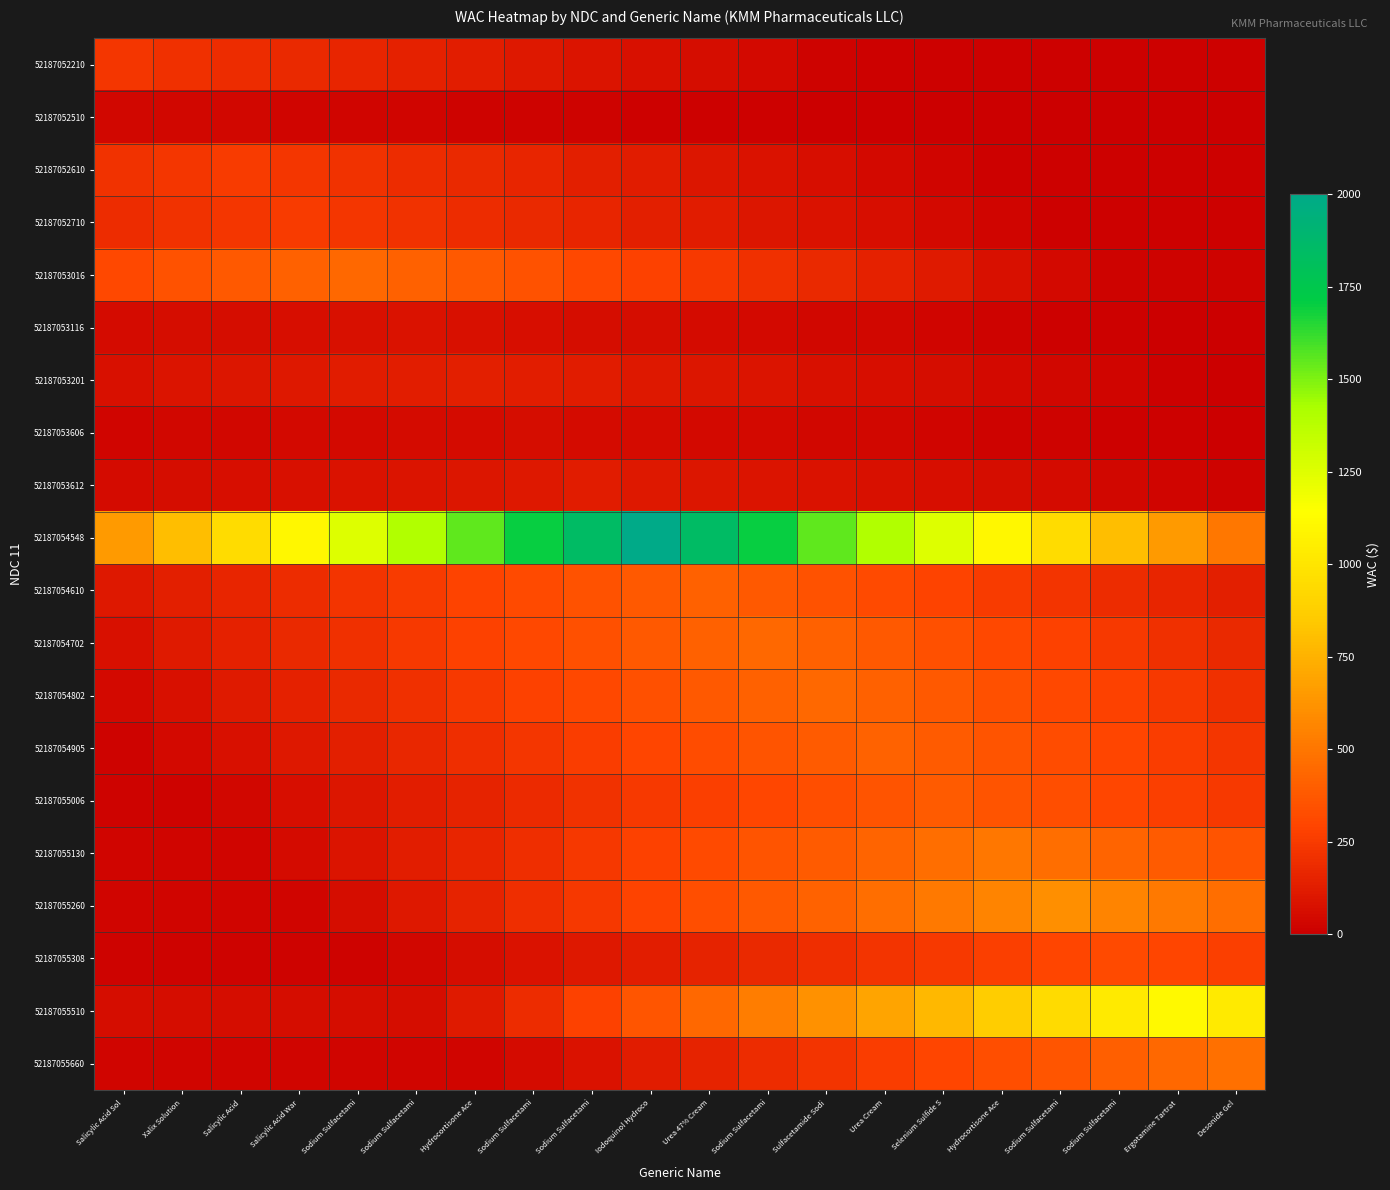

Reading left to right, extract all data points from this chart.

52187052210: Salicylic Acid Sol=227.4	Xalix Solution=210.3	Salicylic Acid=193.3	Salicylic Acid War=176.2	Sodium Sulfacetami=159.2	Sodium Sulfacetami=142.1	Hydrocortisone Ace=125.0	Sodium Sulfacetami=108.0	Sodium Sulfacetami=90.9	Iodoquinol Hydroco=73.9	Urea 47% Cream=56.8	Sodium Sulfacetami=39.8	Sulfacetamide Sodi=22.7	Urea Cream=11.4	Selenium Sulfide S=11.4	Hydrocortisone Ace=11.4	Sodium Sulfacetami=11.4	Sodium Sulfacetami=11.4	Ergotamine Tartrat=11.4	Desonide Gel=11.4
52187052510: Salicylic Acid Sol=32.4	Xalix Solution=35.0	Salicylic Acid=32.4	Salicylic Acid War=29.8	Sodium Sulfacetami=27.1	Sodium Sulfacetami=24.5	Hydrocortisone Ace=21.9	Sodium Sulfacetami=19.2	Sodium Sulfacetami=16.6	Iodoquinol Hydroco=14.0	Urea 47% Cream=11.4	Sodium Sulfacetami=8.8	Sulfacetamide Sodi=6.1	Urea Cream=3.5	Selenium Sulfide S=1.8	Hydrocortisone Ace=1.8	Sodium Sulfacetami=1.8	Sodium Sulfacetami=1.8	Ergotamine Tartrat=1.8	Desonide Gel=1.8
52187052610: Salicylic Acid Sol=212.5	Xalix Solution=231.2	Salicylic Acid=250.0	Salicylic Acid War=231.2	Sodium Sulfacetami=212.5	Sodium Sulfacetami=193.8	Hydrocortisone Ace=175.0	Sodium Sulfacetami=156.2	Sodium Sulfacetami=137.5	Iodoquinol Hydroco=118.8	Urea 47% Cream=100.0	Sodium Sulfacetami=81.2	Sulfacetamide Sodi=62.5	Urea Cream=43.7	Selenium Sulfide S=25.0	Hydrocortisone Ace=12.5	Sodium Sulfacetami=12.5	Sodium Sulfacetami=12.5	Ergotamine Tartrat=12.5	Desonide Gel=12.5
52187052710: Salicylic Acid Sol=193.8	Xalix Solution=212.5	Salicylic Acid=231.2	Salicylic Acid War=250.0	Sodium Sulfacetami=231.2	Sodium Sulfacetami=212.5	Hydrocortisone Ace=193.8	Sodium Sulfacetami=175.0	Sodium Sulfacetami=156.2	Iodoquinol Hydroco=137.5	Urea 47% Cream=118.8	Sodium Sulfacetami=100.0	Sulfacetamide Sodi=81.2	Urea Cream=62.5	Selenium Sulfide S=43.7	Hydrocortisone Ace=25.0	Sodium Sulfacetami=12.5	Sodium Sulfacetami=12.5	Ergotamine Tartrat=12.5	Desonide Gel=12.5
52187053016: Salicylic Acid Sol=310.7	Xalix Solution=343.9	Salicylic Acid=377.2	Salicylic Acid War=410.5	Sodium Sulfacetami=443.8	Sodium Sulfacetami=410.5	Hydrocortisone Ace=377.2	Sodium Sulfacetami=343.9	Sodium Sulfacetami=310.7	Iodoquinol Hydroco=277.4	Urea 47% Cream=244.1	Sodium Sulfacetami=210.8	Sulfacetamide Sodi=177.5	Urea Cream=144.2	Selenium Sulfide S=110.9	Hydrocortisone Ace=77.7	Sodium Sulfacetami=44.4	Sodium Sulfacetami=22.2	Ergotamine Tartrat=22.2	Desonide Gel=22.2
52187053116: Salicylic Acid Sol=50.0	Xalix Solution=56.0	Salicylic Acid=62.0	Salicylic Acid War=68.0	Sodium Sulfacetami=74.0	Sodium Sulfacetami=80.0	Hydrocortisone Ace=74.0	Sodium Sulfacetami=68.0	Sodium Sulfacetami=62.0	Iodoquinol Hydroco=56.0	Urea 47% Cream=50.0	Sodium Sulfacetami=44.0	Sulfacetamide Sodi=38.0	Urea Cream=32.0	Selenium Sulfide S=26.0	Hydrocortisone Ace=20.0	Sodium Sulfacetami=14.0	Sodium Sulfacetami=8.0	Ergotamine Tartrat=4.0	Desonide Gel=4.0
52187053201: Salicylic Acid Sol=75.9	Xalix Solution=86.2	Salicylic Acid=96.6	Salicylic Acid War=106.9	Sodium Sulfacetami=117.3	Sodium Sulfacetami=127.6	Hydrocortisone Ace=137.9	Sodium Sulfacetami=127.6	Sodium Sulfacetami=117.3	Iodoquinol Hydroco=106.9	Urea 47% Cream=96.6	Sodium Sulfacetami=86.2	Sulfacetamide Sodi=75.9	Urea Cream=65.5	Selenium Sulfide S=55.2	Hydrocortisone Ace=44.8	Sodium Sulfacetami=34.5	Sodium Sulfacetami=24.1	Ergotamine Tartrat=13.8	Desonide Gel=6.9
52187053606: Salicylic Acid Sol=27.6	Xalix Solution=32.0	Salicylic Acid=36.4	Salicylic Acid War=40.7	Sodium Sulfacetami=45.1	Sodium Sulfacetami=49.5	Hydrocortisone Ace=53.8	Sodium Sulfacetami=58.2	Sodium Sulfacetami=53.8	Iodoquinol Hydroco=49.5	Urea 47% Cream=45.1	Sodium Sulfacetami=40.7	Sulfacetamide Sodi=36.4	Urea Cream=32.0	Selenium Sulfide S=27.6	Hydrocortisone Ace=23.3	Sodium Sulfacetami=18.9	Sodium Sulfacetami=14.6	Ergotamine Tartrat=10.2	Desonide Gel=5.8
52187053612: Salicylic Acid Sol=47.0	Xalix Solution=55.9	Salicylic Acid=64.7	Salicylic Acid War=73.5	Sodium Sulfacetami=82.3	Sodium Sulfacetami=91.1	Hydrocortisone Ace=100.0	Sodium Sulfacetami=108.8	Sodium Sulfacetami=117.6	Iodoquinol Hydroco=108.8	Urea 47% Cream=100.0	Sodium Sulfacetami=91.1	Sulfacetamide Sodi=82.3	Urea Cream=73.5	Selenium Sulfide S=64.7	Hydrocortisone Ace=55.9	Sodium Sulfacetami=47.0	Sodium Sulfacetami=38.2	Ergotamine Tartrat=29.4	Desonide Gel=20.6
52187054548: Salicylic Acid Sol=650.0	Xalix Solution=800.0	Salicylic Acid=950.0	Salicylic Acid War=1100.0	Sodium Sulfacetami=1250.0	Sodium Sulfacetami=1400.0	Hydrocortisone Ace=1550.0	Sodium Sulfacetami=1700.0	Sodium Sulfacetami=1850.0	Iodoquinol Hydroco=2000.0	Urea 47% Cream=1850.0	Sodium Sulfacetami=1700.0	Sulfacetamide Sodi=1550.0	Urea Cream=1400.0	Selenium Sulfide S=1250.0	Hydrocortisone Ace=1100.0	Sodium Sulfacetami=950.0	Sodium Sulfacetami=800.0	Ergotamine Tartrat=650.0	Desonide Gel=500.0
52187054610: Salicylic Acid Sol=102.2	Xalix Solution=132.9	Salicylic Acid=163.5	Salicylic Acid War=194.2	Sodium Sulfacetami=224.9	Sodium Sulfacetami=255.5	Hydrocortisone Ace=286.2	Sodium Sulfacetami=316.8	Sodium Sulfacetami=347.5	Iodoquinol Hydroco=378.2	Urea 47% Cream=408.8	Sodium Sulfacetami=378.2	Sulfacetamide Sodi=347.5	Urea Cream=316.8	Selenium Sulfide S=286.2	Hydrocortisone Ace=255.5	Sodium Sulfacetami=224.9	Sodium Sulfacetami=194.2	Ergotamine Tartrat=163.5	Desonide Gel=132.9
52187054702: Salicylic Acid Sol=77.4	Xalix Solution=110.5	Salicylic Acid=143.7	Salicylic Acid War=176.9	Sodium Sulfacetami=210.0	Sodium Sulfacetami=243.2	Hydrocortisone Ace=276.3	Sodium Sulfacetami=309.5	Sodium Sulfacetami=342.7	Iodoquinol Hydroco=375.8	Urea 47% Cream=409.0	Sodium Sulfacetami=442.1	Sulfacetamide Sodi=409.0	Urea Cream=375.8	Selenium Sulfide S=342.7	Hydrocortisone Ace=309.5	Sodium Sulfacetami=276.3	Sodium Sulfacetami=243.2	Ergotamine Tartrat=210.0	Desonide Gel=176.9
52187054802: Salicylic Acid Sol=44.2	Xalix Solution=77.4	Salicylic Acid=110.5	Salicylic Acid War=143.7	Sodium Sulfacetami=176.9	Sodium Sulfacetami=210.0	Hydrocortisone Ace=243.2	Sodium Sulfacetami=276.3	Sodium Sulfacetami=309.5	Iodoquinol Hydroco=342.7	Urea 47% Cream=375.8	Sodium Sulfacetami=409.0	Sulfacetamide Sodi=442.1	Urea Cream=409.0	Selenium Sulfide S=375.8	Hydrocortisone Ace=342.7	Sodium Sulfacetami=309.5	Sodium Sulfacetami=276.3	Ergotamine Tartrat=243.2	Desonide Gel=210.0
52187054905: Salicylic Acid Sol=20.9	Xalix Solution=41.7	Salicylic Acid=73.0	Salicylic Acid War=104.3	Sodium Sulfacetami=135.6	Sodium Sulfacetami=166.8	Hydrocortisone Ace=198.1	Sodium Sulfacetami=229.4	Sodium Sulfacetami=260.7	Iodoquinol Hydroco=292.0	Urea 47% Cream=323.2	Sodium Sulfacetami=354.5	Sulfacetamide Sodi=385.8	Urea Cream=417.1	Selenium Sulfide S=385.8	Hydrocortisone Ace=354.5	Sodium Sulfacetami=323.2	Sodium Sulfacetami=292.0	Ergotamine Tartrat=260.7	Desonide Gel=229.4
52187055006: Salicylic Acid Sol=19.4	Xalix Solution=19.4	Salicylic Acid=38.9	Salicylic Acid War=68.0	Sodium Sulfacetami=97.1	Sodium Sulfacetami=126.3	Hydrocortisone Ace=155.4	Sodium Sulfacetami=184.5	Sodium Sulfacetami=213.7	Iodoquinol Hydroco=242.8	Urea 47% Cream=271.9	Sodium Sulfacetami=301.1	Sulfacetamide Sodi=330.2	Urea Cream=359.4	Selenium Sulfide S=388.5	Hydrocortisone Ace=359.4	Sodium Sulfacetami=330.2	Sodium Sulfacetami=301.1	Ergotamine Tartrat=271.9	Desonide Gel=242.8
52187055130: Salicylic Acid Sol=25.2	Xalix Solution=25.2	Salicylic Acid=25.2	Salicylic Acid War=50.4	Sodium Sulfacetami=88.2	Sodium Sulfacetami=126.0	Hydrocortisone Ace=163.8	Sodium Sulfacetami=201.6	Sodium Sulfacetami=239.4	Iodoquinol Hydroco=277.2	Urea 47% Cream=315.0	Sodium Sulfacetami=352.8	Sulfacetamide Sodi=390.6	Urea Cream=428.4	Selenium Sulfide S=466.2	Hydrocortisone Ace=504.0	Sodium Sulfacetami=466.2	Sodium Sulfacetami=428.4	Ergotamine Tartrat=390.6	Desonide Gel=352.8
52187055260: Salicylic Acid Sol=30.1	Xalix Solution=30.1	Salicylic Acid=30.1	Salicylic Acid War=30.1	Sodium Sulfacetami=60.2	Sodium Sulfacetami=105.3	Hydrocortisone Ace=150.4	Sodium Sulfacetami=195.5	Sodium Sulfacetami=240.6	Iodoquinol Hydroco=285.8	Urea 47% Cream=330.9	Sodium Sulfacetami=376.0	Sulfacetamide Sodi=421.1	Urea Cream=466.2	Selenium Sulfide S=511.4	Hydrocortisone Ace=556.5	Sodium Sulfacetami=601.6	Sodium Sulfacetami=556.5	Ergotamine Tartrat=511.4	Desonide Gel=466.2
52187055308: Salicylic Acid Sol=15.8	Xalix Solution=15.8	Salicylic Acid=15.8	Salicylic Acid War=15.8	Sodium Sulfacetami=15.8	Sodium Sulfacetami=31.5	Hydrocortisone Ace=55.1	Sodium Sulfacetami=78.8	Sodium Sulfacetami=102.4	Iodoquinol Hydroco=126.0	Urea 47% Cream=149.6	Sodium Sulfacetami=173.2	Sulfacetamide Sodi=196.9	Urea Cream=220.5	Selenium Sulfide S=244.1	Hydrocortisone Ace=267.8	Sodium Sulfacetami=291.4	Sodium Sulfacetami=315.0	Ergotamine Tartrat=291.4	Desonide Gel=267.8
52187055510: Salicylic Acid Sol=55.5	Xalix Solution=55.5	Salicylic Acid=55.5	Salicylic Acid War=55.5	Sodium Sulfacetami=55.5	Sodium Sulfacetami=55.5	Hydrocortisone Ace=111.0	Sodium Sulfacetami=194.3	Sodium Sulfacetami=277.6	Iodoquinol Hydroco=360.8	Urea 47% Cream=444.1	Sodium Sulfacetami=527.4	Sulfacetamide Sodi=610.6	Urea Cream=693.9	Selenium Sulfide S=777.2	Hydrocortisone Ace=860.4	Sodium Sulfacetami=943.7	Sodium Sulfacetami=1027.0	Ergotamine Tartrat=1110.2	Desonide Gel=1027.0
52187055660: Salicylic Acid Sol=23.7	Xalix Solution=23.7	Salicylic Acid=23.7	Salicylic Acid War=23.7	Sodium Sulfacetami=23.7	Sodium Sulfacetami=23.7	Hydrocortisone Ace=23.7	Sodium Sulfacetami=47.3	Sodium Sulfacetami=82.8	Iodoquinol Hydroco=118.3	Urea 47% Cream=153.8	Sodium Sulfacetami=189.3	Sulfacetamide Sodi=224.8	Urea Cream=260.3	Selenium Sulfide S=295.8	Hydrocortisone Ace=331.3	Sodium Sulfacetami=366.8	Sodium Sulfacetami=402.2	Ergotamine Tartrat=437.7	Desonide Gel=473.2